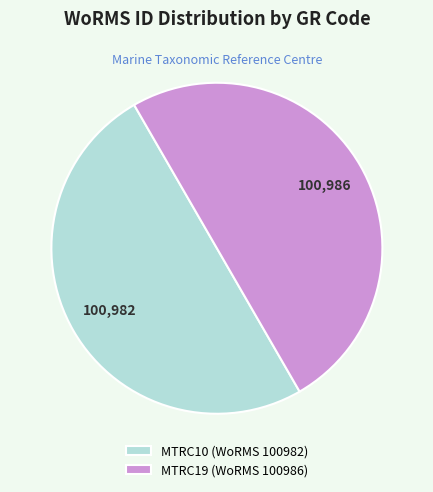

What is the ratio of the value at MTRC10 (WoRMS 100982) to the value at MTRC19 (WoRMS 100986)?

1.0